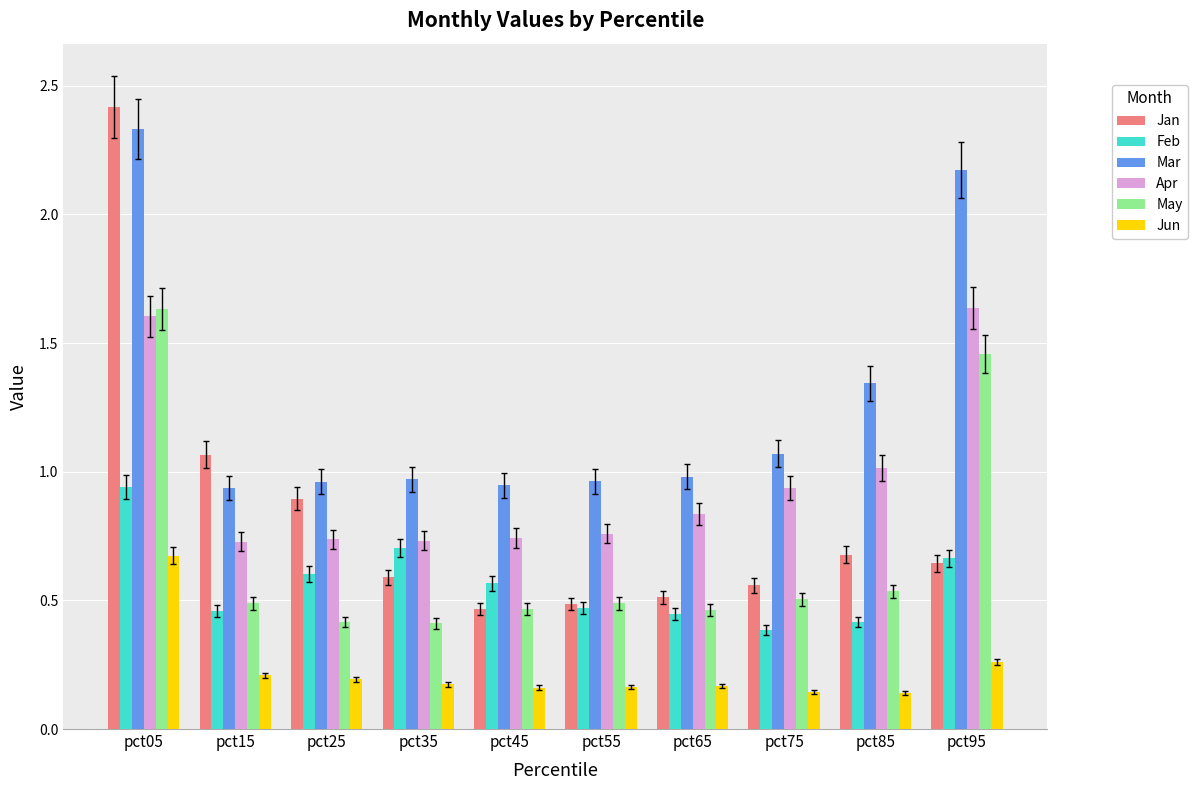

How many bars are there in total?

60